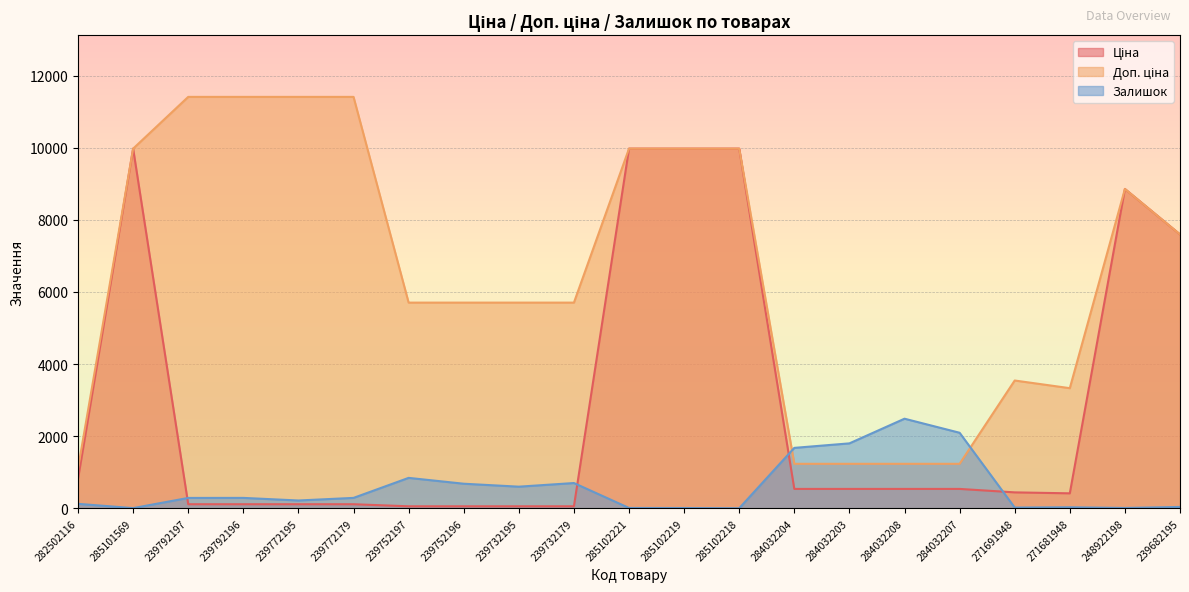

List the series in order of their peak value, highest first.

Доп. ціна, Ціна, Залишок